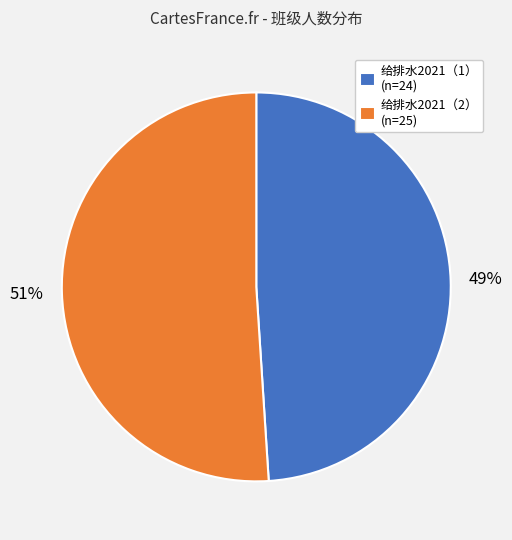

Which has a higher value, 给排水2021（1） (n=24) or 给排水2021（2） (n=25)?

给排水2021（2） (n=25)